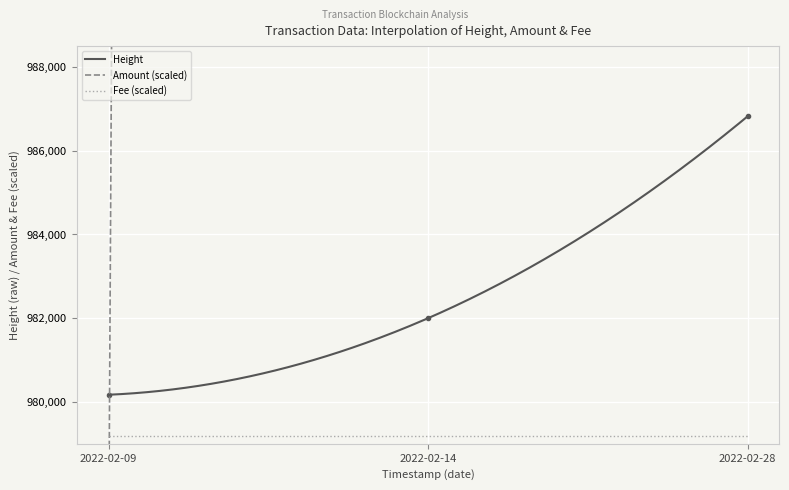

What is the maximum value for Fee (scaled)?

979176.0